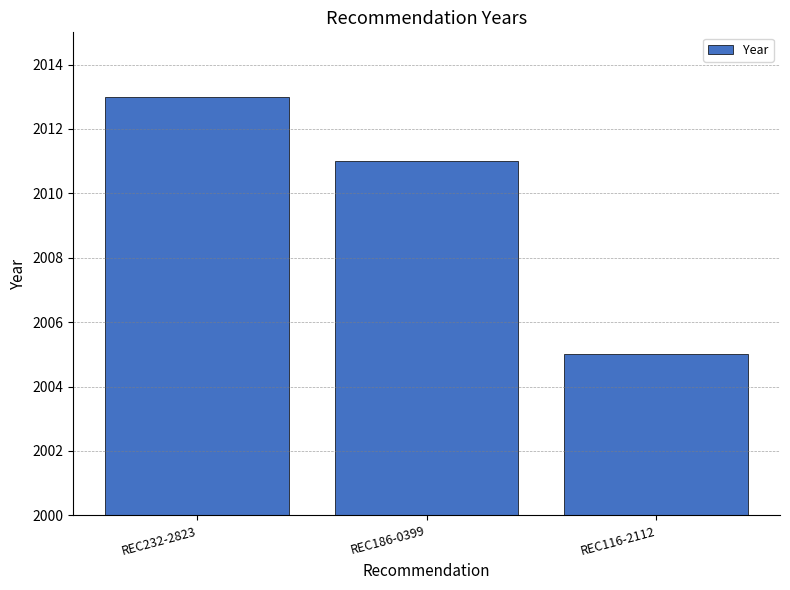

What is the label of the 3rd bar from the left?

REC116-2112